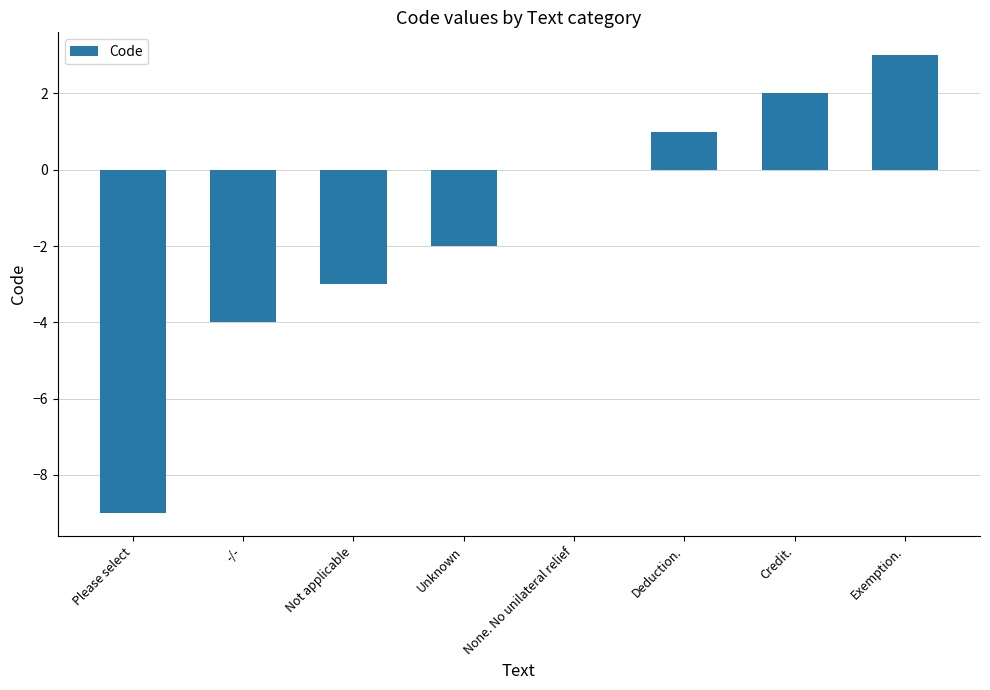

The value at Please select is -9. True or false?

True